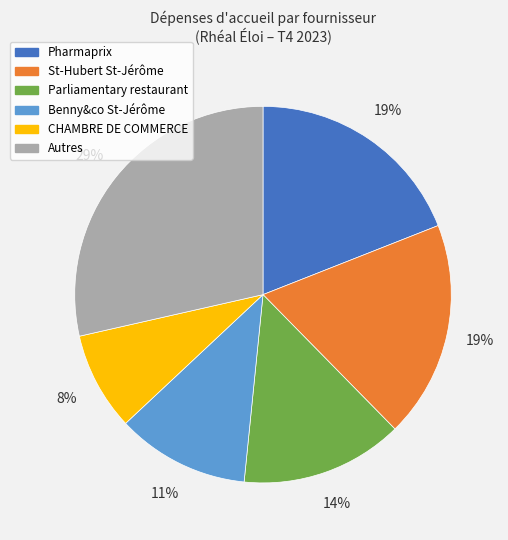

Does any single category account for the majority?

No